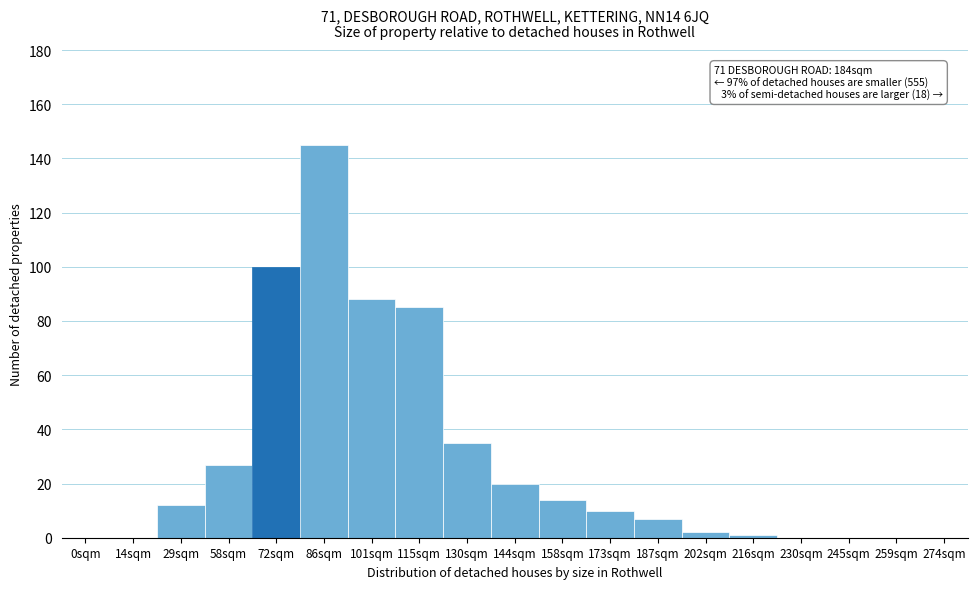

Reading right to left, list all the values displayed in this chart.

274sqm=0	259sqm=0	245sqm=0	230sqm=0	216sqm=1	202sqm=2	187sqm=7	173sqm=10	158sqm=14	144sqm=20	130sqm=35	115sqm=85	101sqm=88	86sqm=145	72sqm=100	58sqm=27	29sqm=12	14sqm=0	0sqm=0